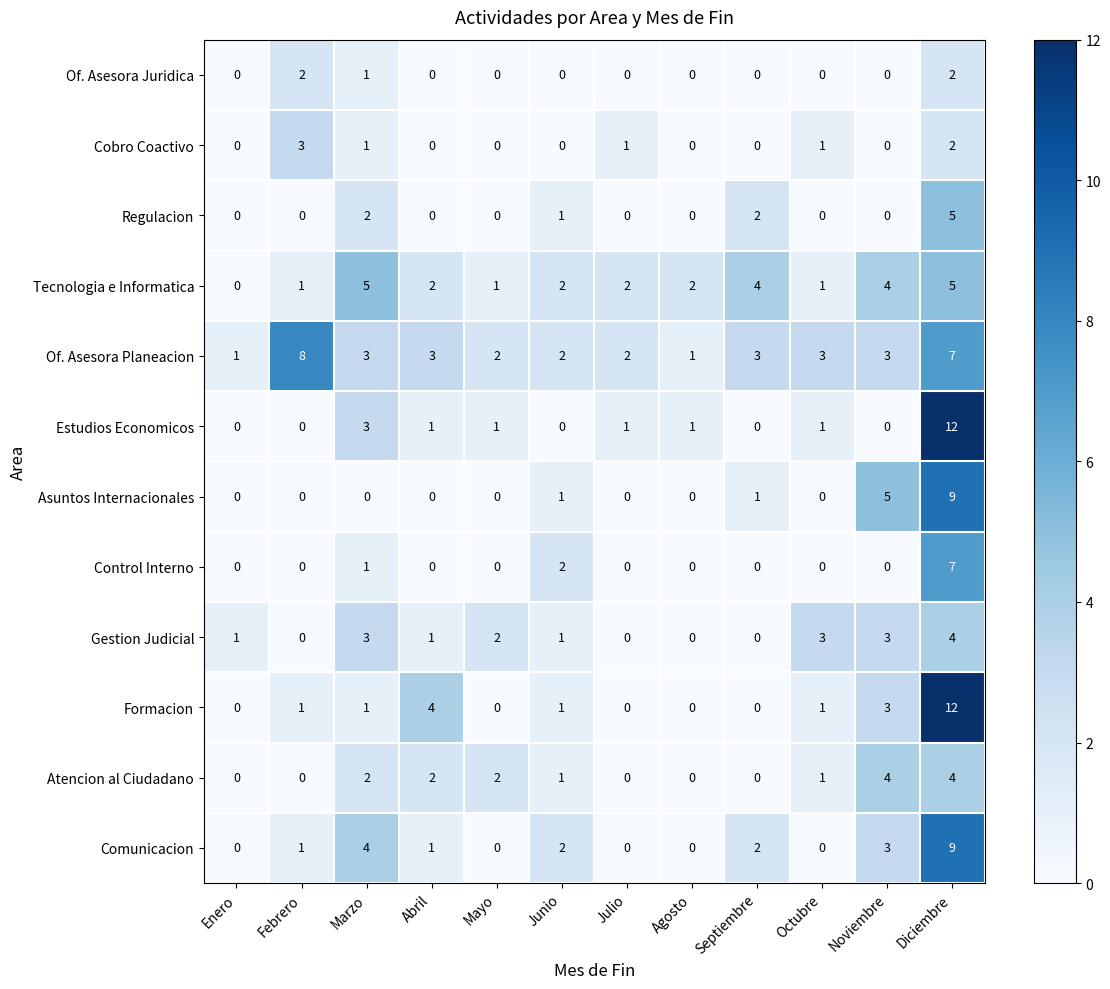

What is the total value across all series at Junio?

13